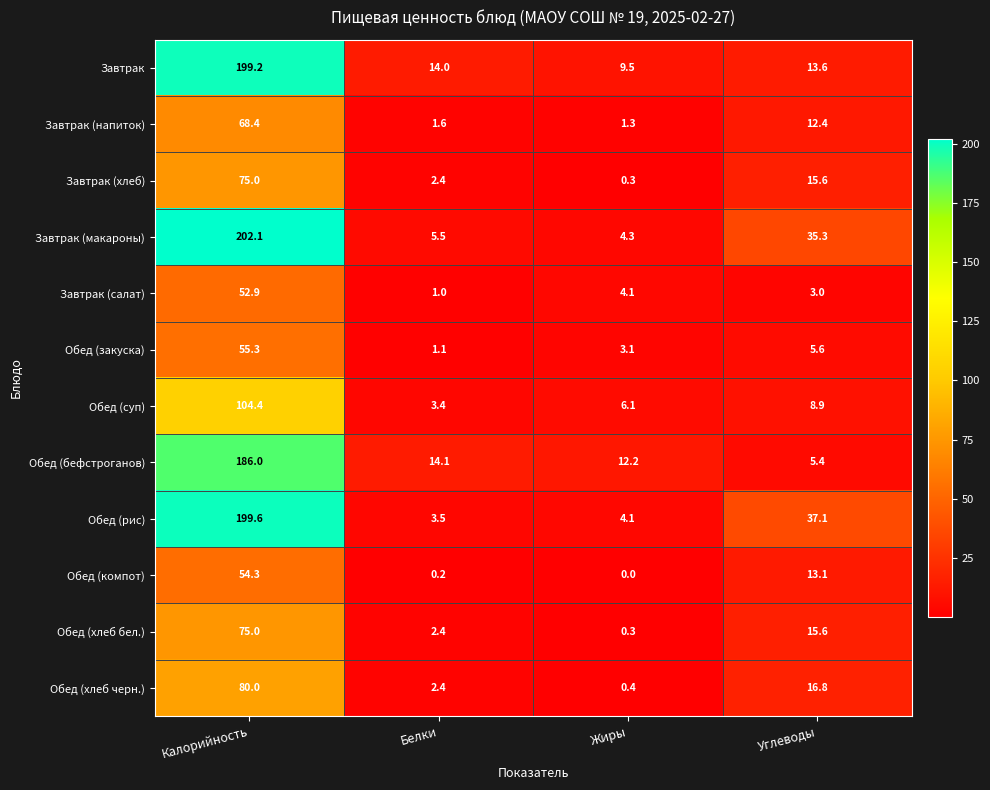

What is the average value of the Обед (суп) series?

30.7